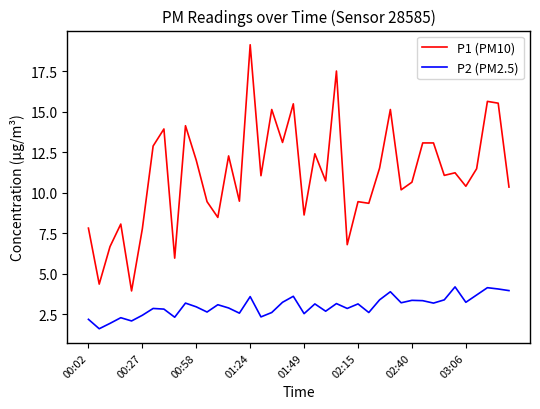

Rank the series by their maximum value, from lowest to highest.

P2 (PM2.5), P1 (PM10)